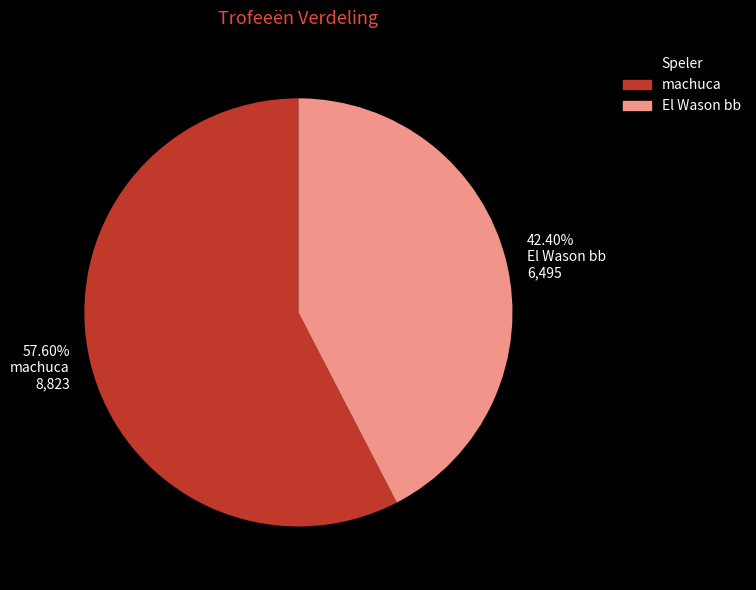

To the nearest percent, what is the average slice percentage?

50%